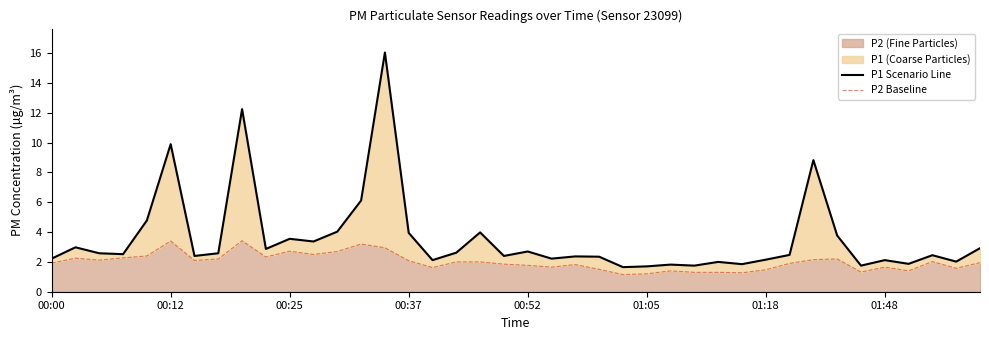

What is the lowest value of the P1 Scenario Line series?

1.6